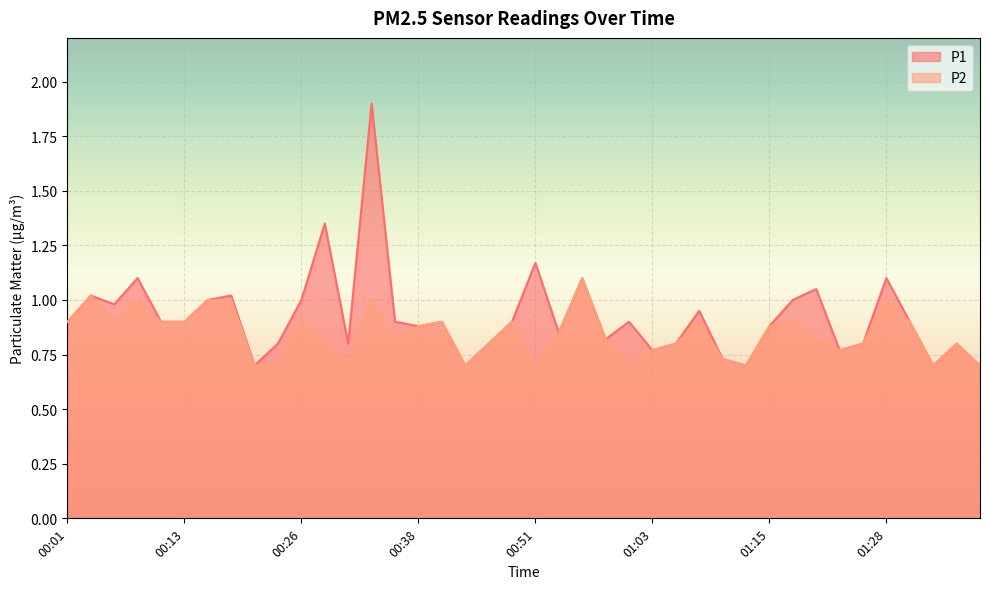

At which category is the sum across all series the highest?

00:33